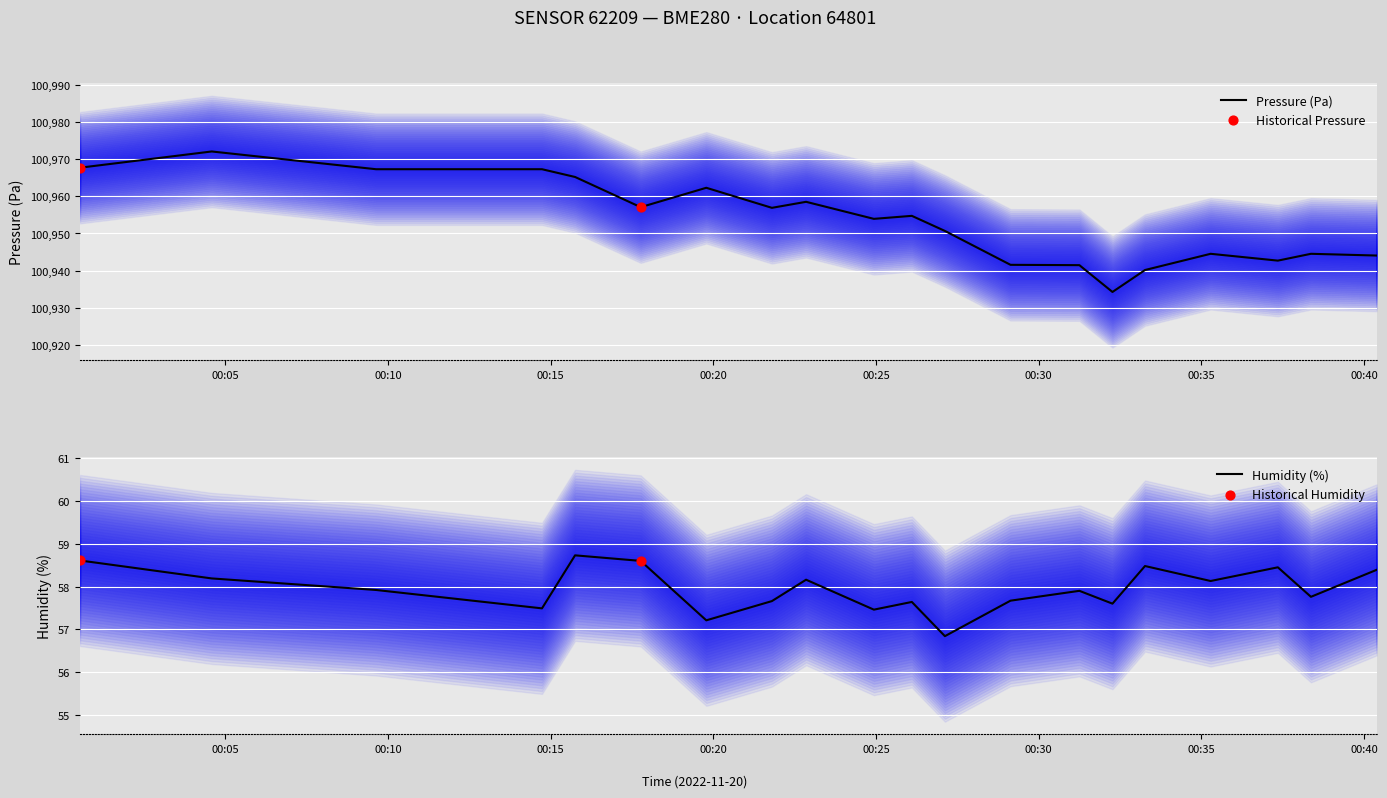

What is the maximum value for Pressure (Pa)?

100972.1